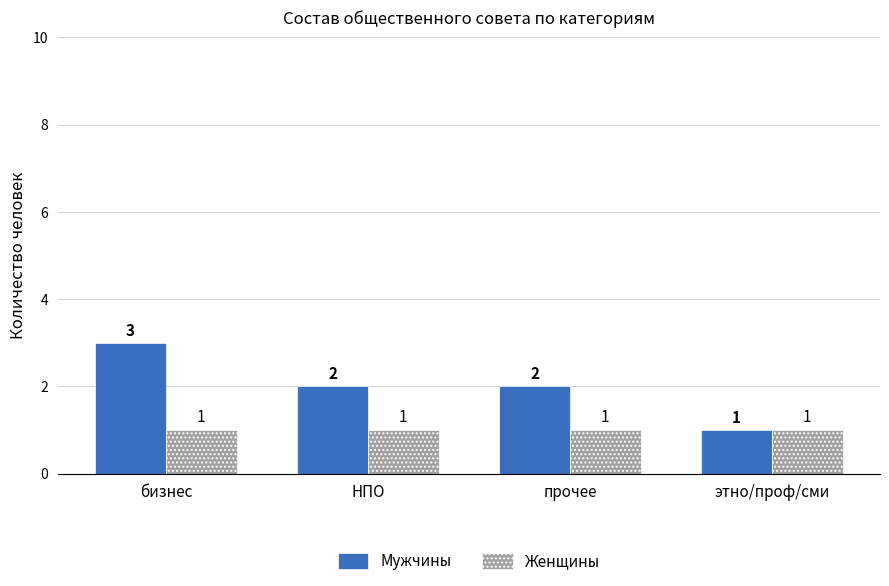

What is the difference between the maximum and minimum values in the Мужчины series?

2